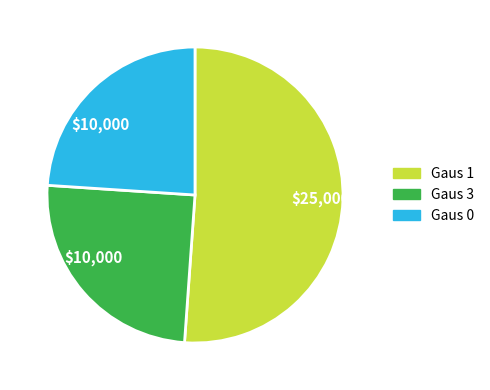

Does any single category account for the majority?

Yes